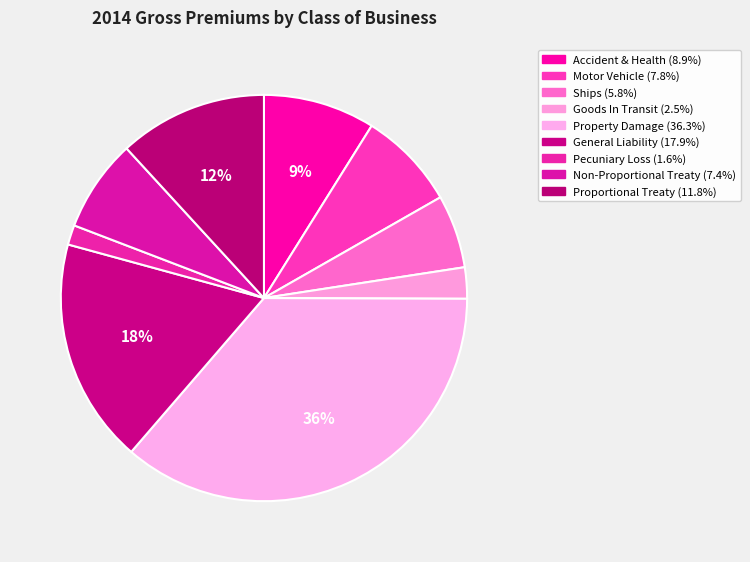

How many slices are in this pie chart?

9